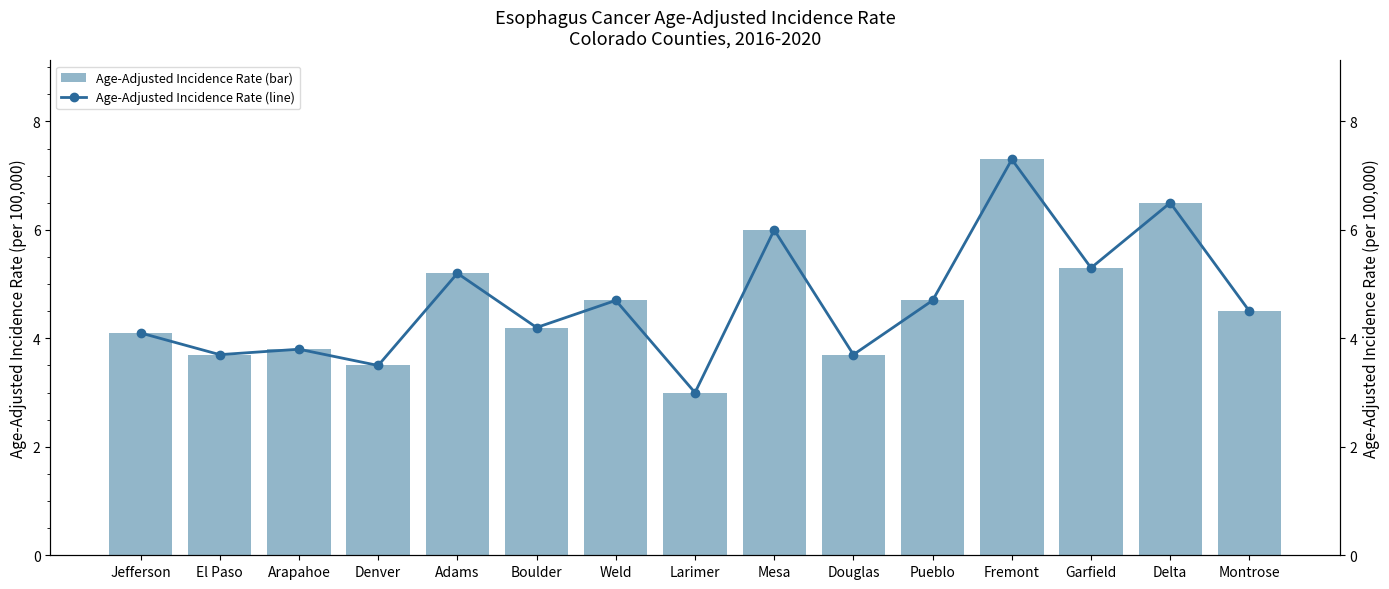

Where does the Age-Adjusted Incidence Rate (line) series first go above 4?

Jefferson